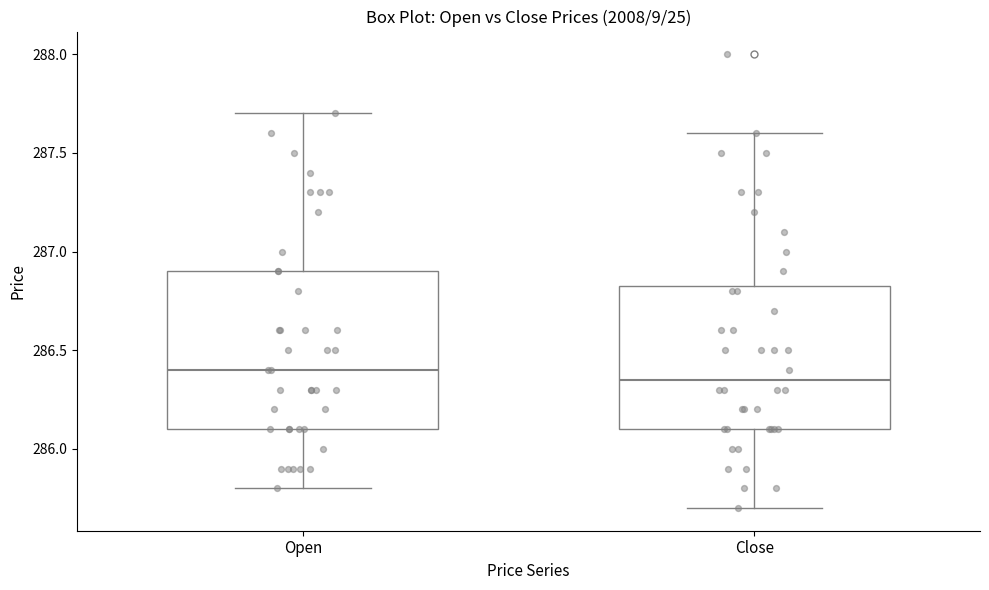

Reading left to right, transcribe this box plot: for each box, give where its median line is, the range the box spans, and where its two whiskers end, as read against the y-axis. The values are not printed on the chart, so give them approximately, as read against the axis.

Open: median 286.40, box 286.10 to 286.90, whiskers 285.80 to 287.70
Close: median 286.35, box 286.10 to 286.85, whiskers 285.70 to 287.60